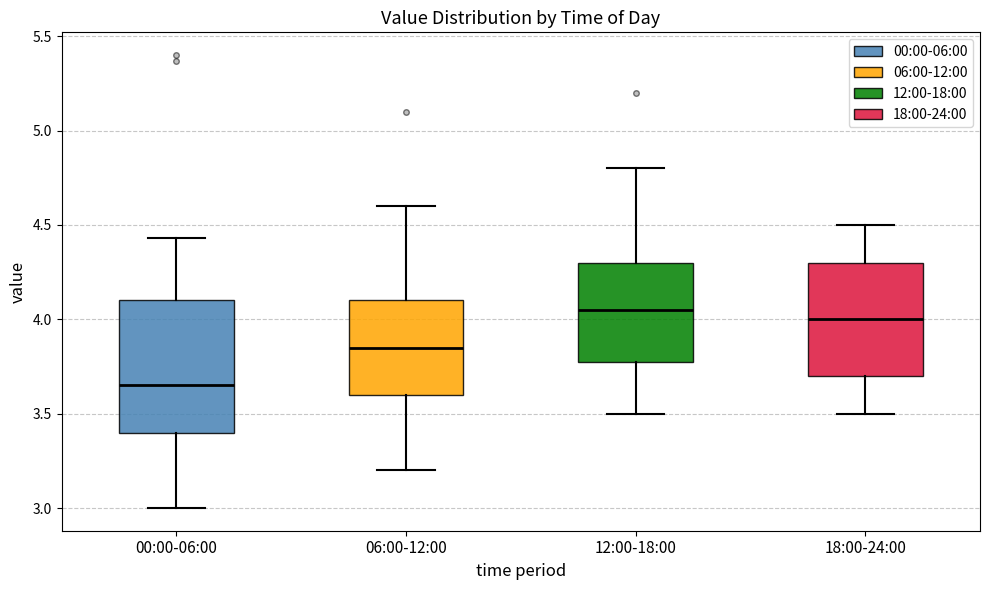

Reading left to right, read every box against the y-axis: the position of its median line, the range the box covers, and the ends of its whiskers. The values are not printed on the chart, so give them approximately, as read against the axis.

00:00-06:00: median 3.65, box 3.40 to 4.10, whiskers 3.00 to 4.45
06:00-12:00: median 3.85, box 3.60 to 4.10, whiskers 3.20 to 4.60
12:00-18:00: median 4.05, box 3.80 to 4.30, whiskers 3.50 to 4.80
18:00-24:00: median 4.00, box 3.70 to 4.30, whiskers 3.50 to 4.50